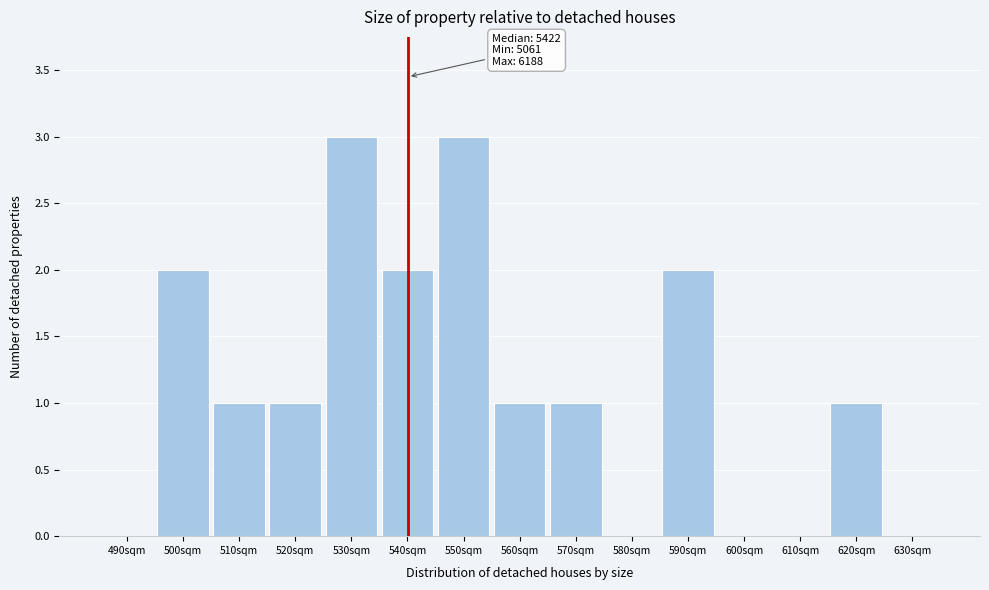

Reading left to right, what are all the values shown in this chart?

490sqm=0	500sqm=2	510sqm=1	520sqm=1	530sqm=3	540sqm=2	550sqm=3	560sqm=1	570sqm=1	580sqm=0	590sqm=2	600sqm=0	610sqm=0	620sqm=1	630sqm=0